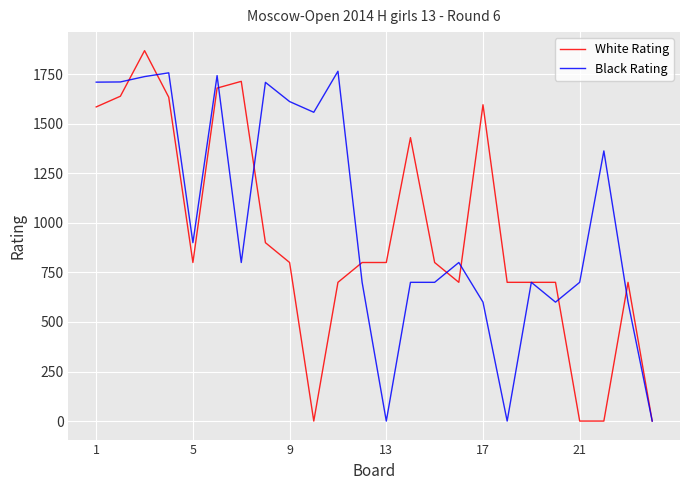

Which series has the largest total across all categories?

Black Rating